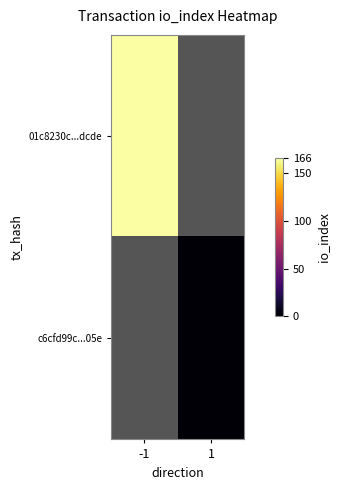

Rank the series by their maximum value, from lowest to highest.

c6cfd99c...05e, 01c8230c...dcde